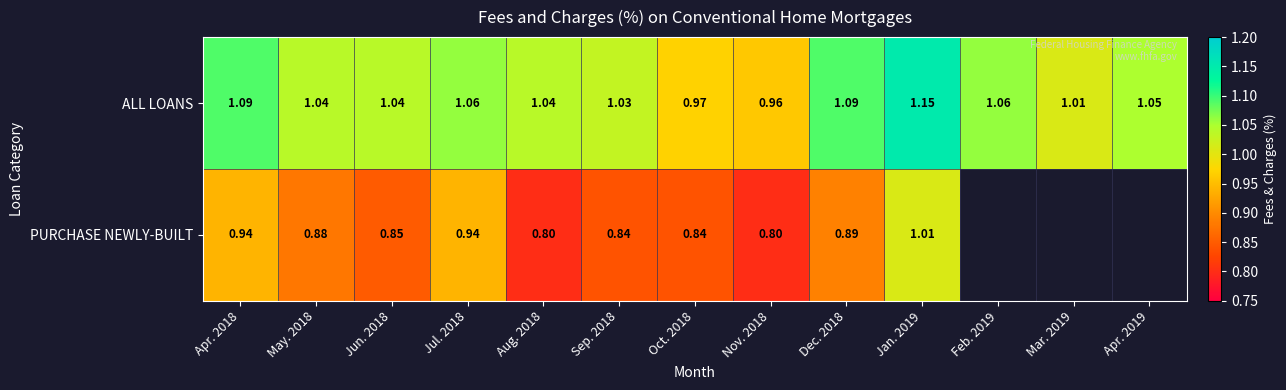

At which label does ALL LOANS first exceed 1?

Apr. 2018